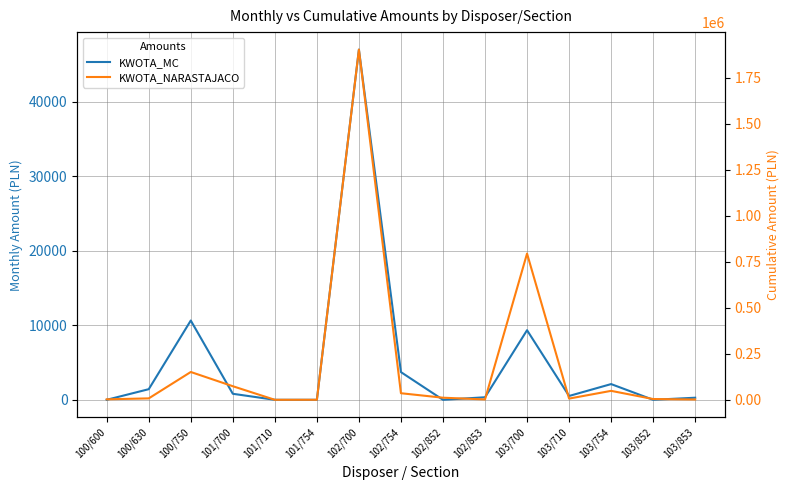

List the labels in order of KWOTA_MC value, smallest first.

100/600, 101/710, 101/754, 102/852, 103/852, 103/853, 102/853, 103/710, 101/700, 100/630, 103/754, 102/754, 103/700, 100/750, 102/700